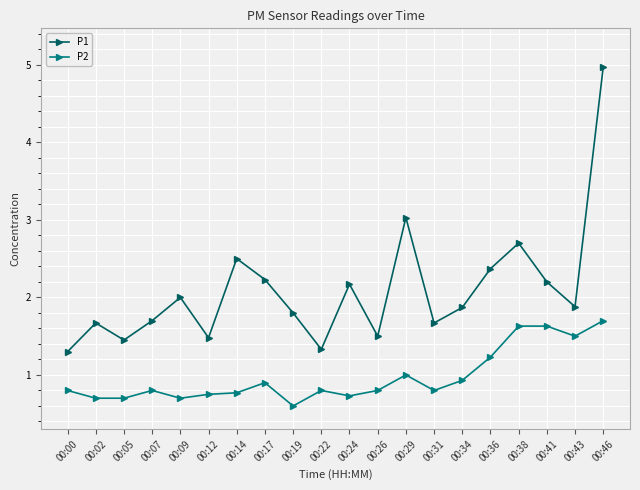

What is the spread (max minus min) of values at 00:46?

3.3